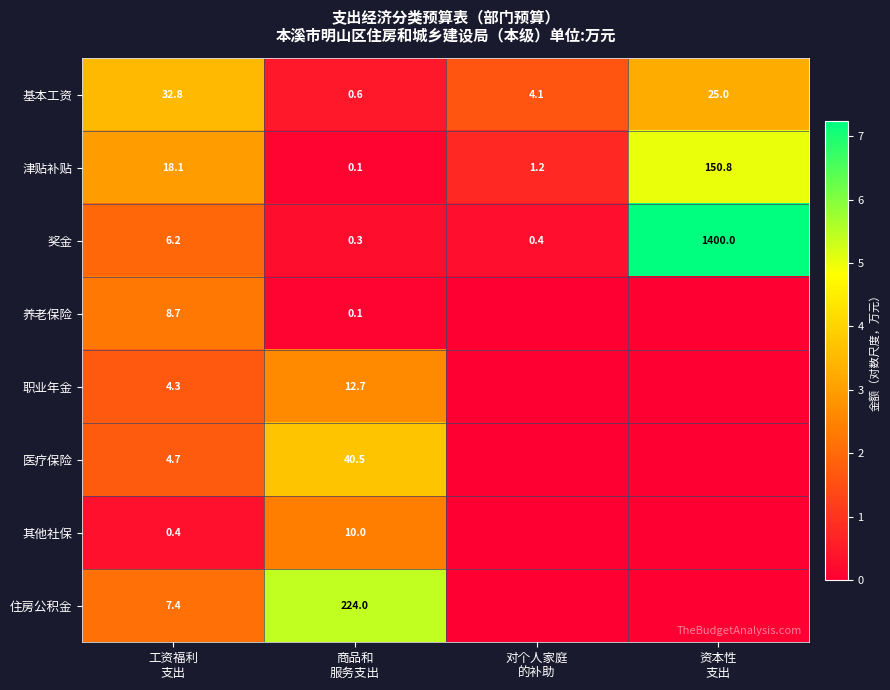

What is the difference between the second highest and second lowest values in the 基本工资 series?

20.9